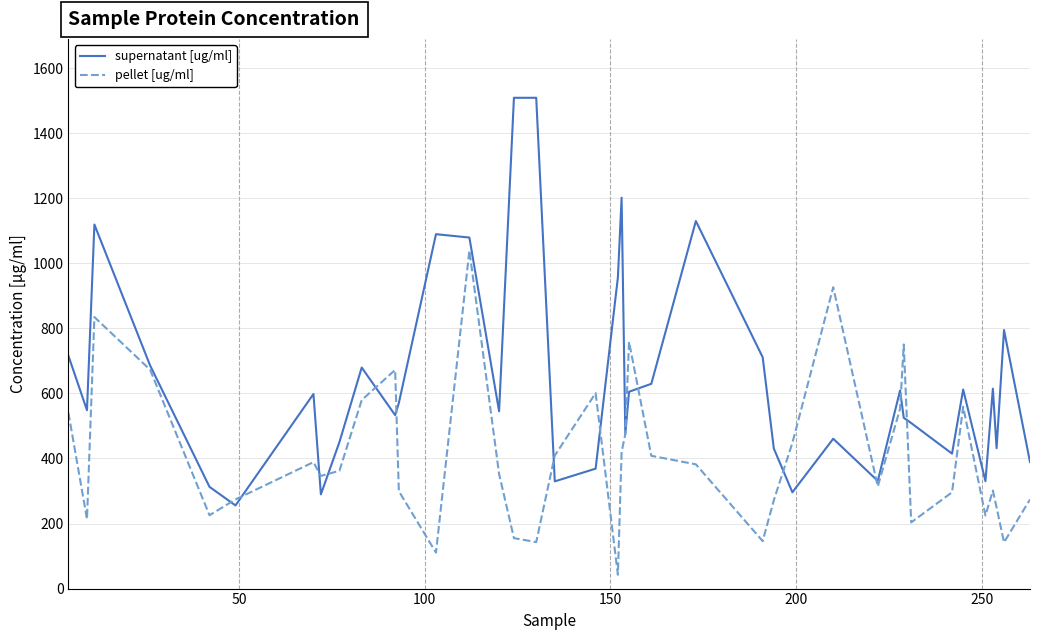

True or false: supernatant [ug/ml] has more than 0 points higher than both neighbors.

True